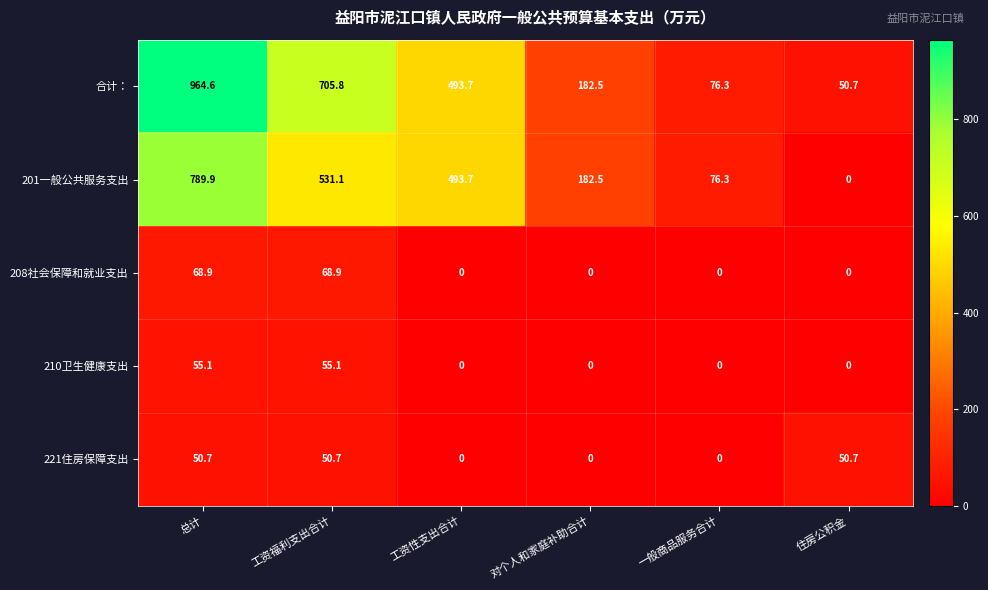

List the series in order of their peak value, lowest first.

221住房保障支出, 210卫生健康支出, 208社会保障和就业支出, 201一般公共服务支出, 合计：